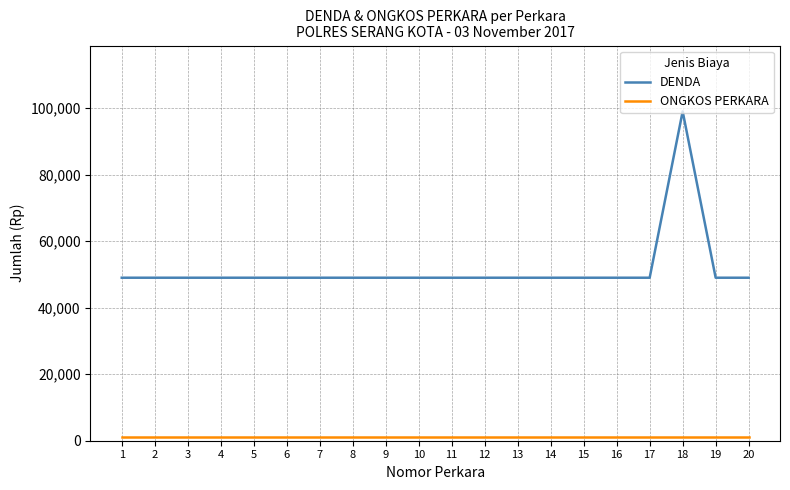

Which series has the largest range (max minus min)?

DENDA